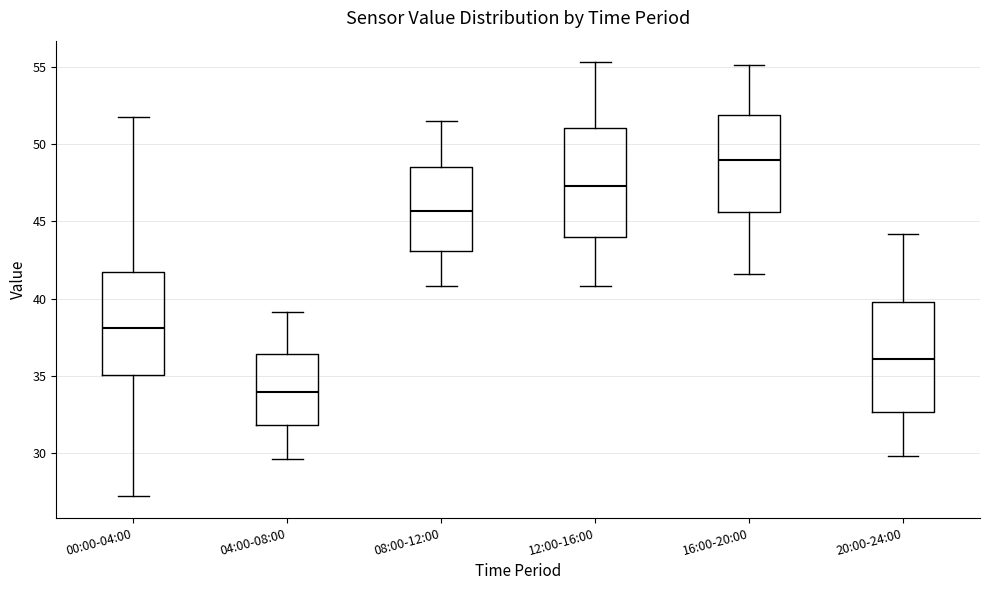

Which box has the lowest median line?

04:00-08:00